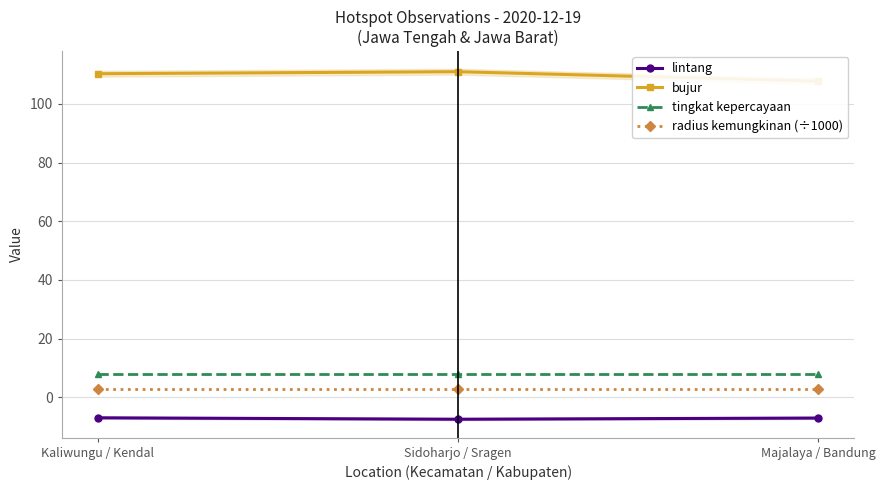

At which category is the sum across all series the highest?

Sidoharjo / Sragen